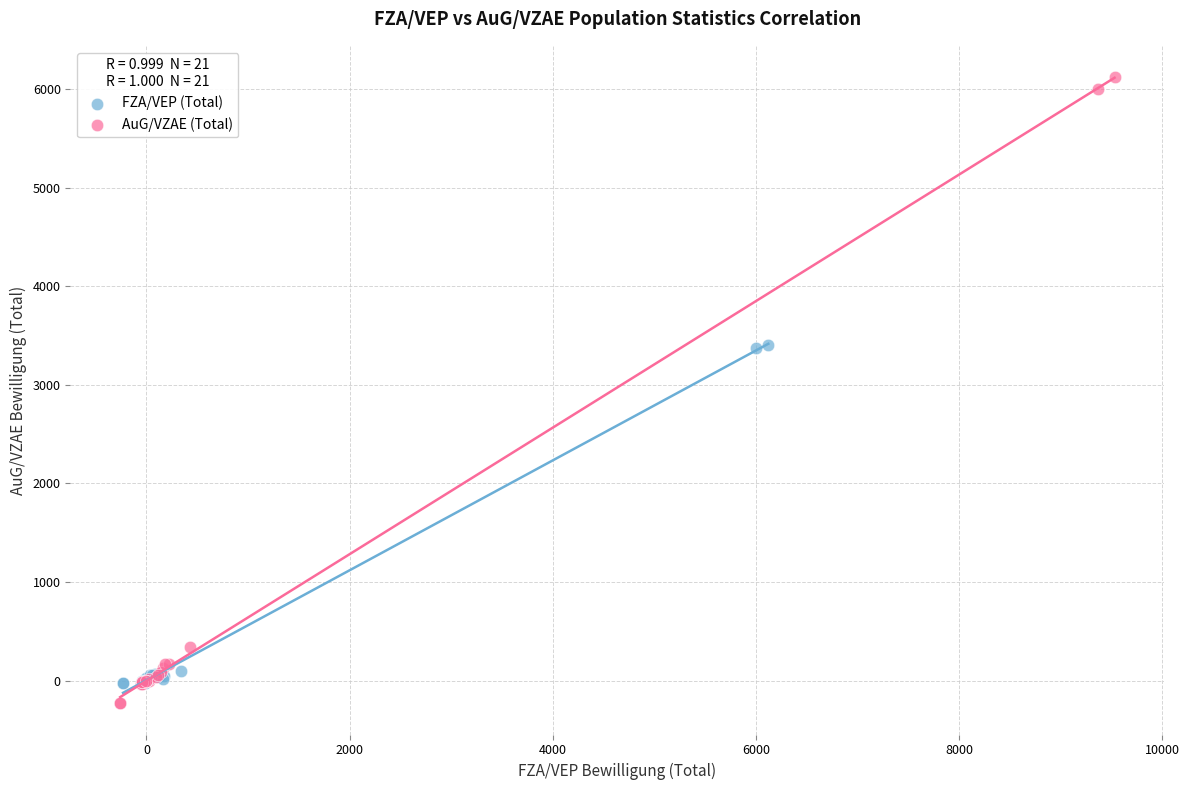

Which series has the widest spread of Y values?

AuG/VZAE (Total)